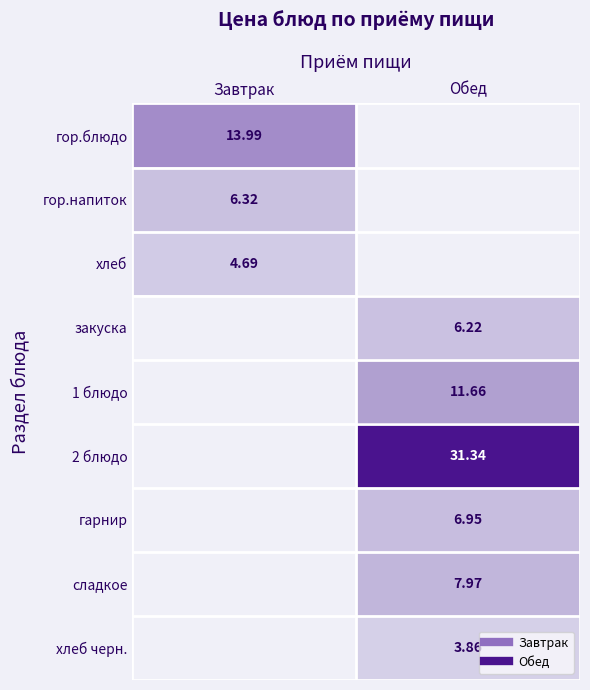

Is the value of 1 блюдо at Завтрак greater than the value of хлеб at Завтрак?

No